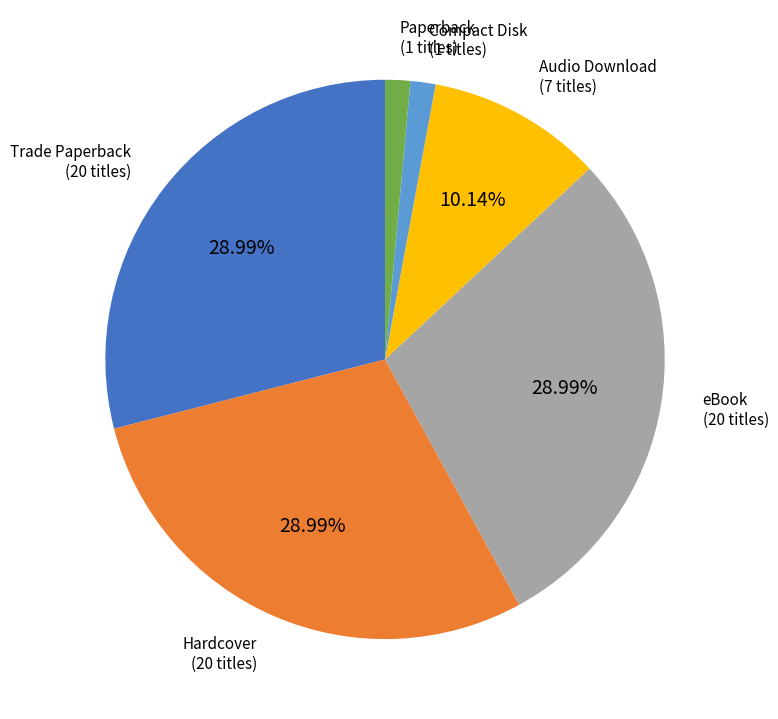

Is there a majority slice in this chart?

No